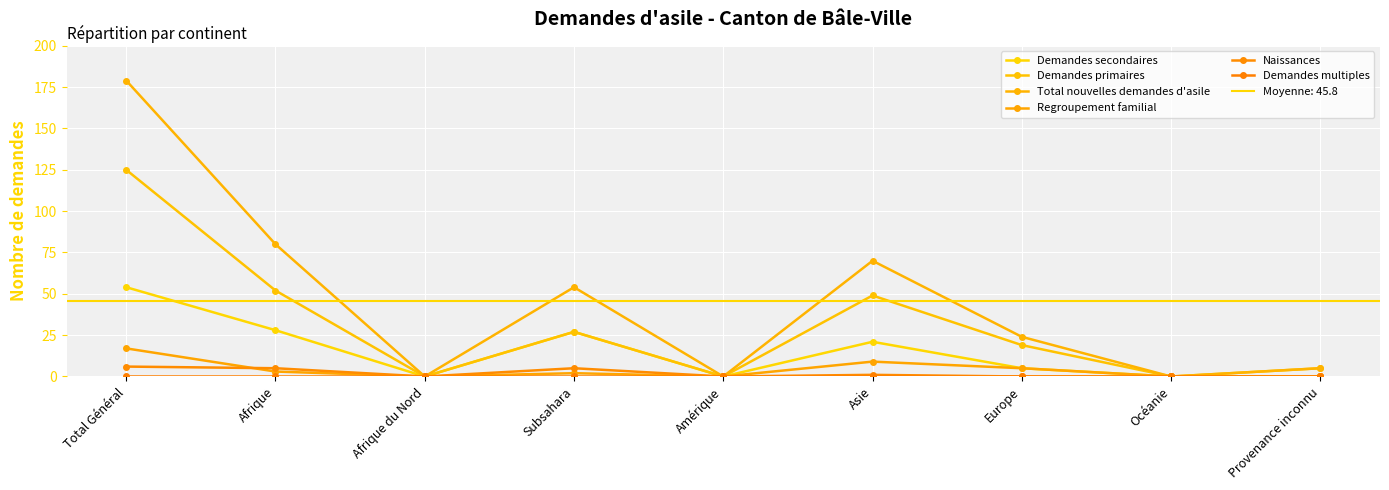

What is the sum of all Total nouvelles demandes d'asile values?

412